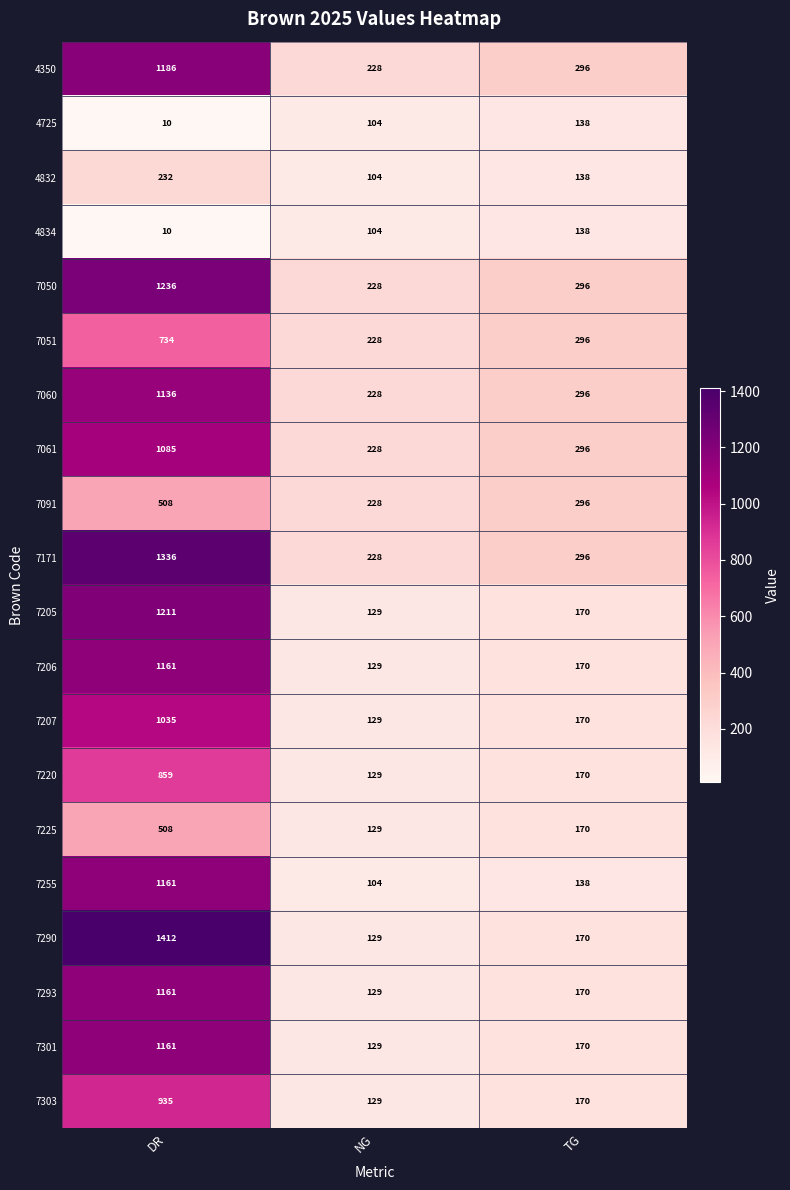

Between DR and NG, which series saw the biggest shift?

7290